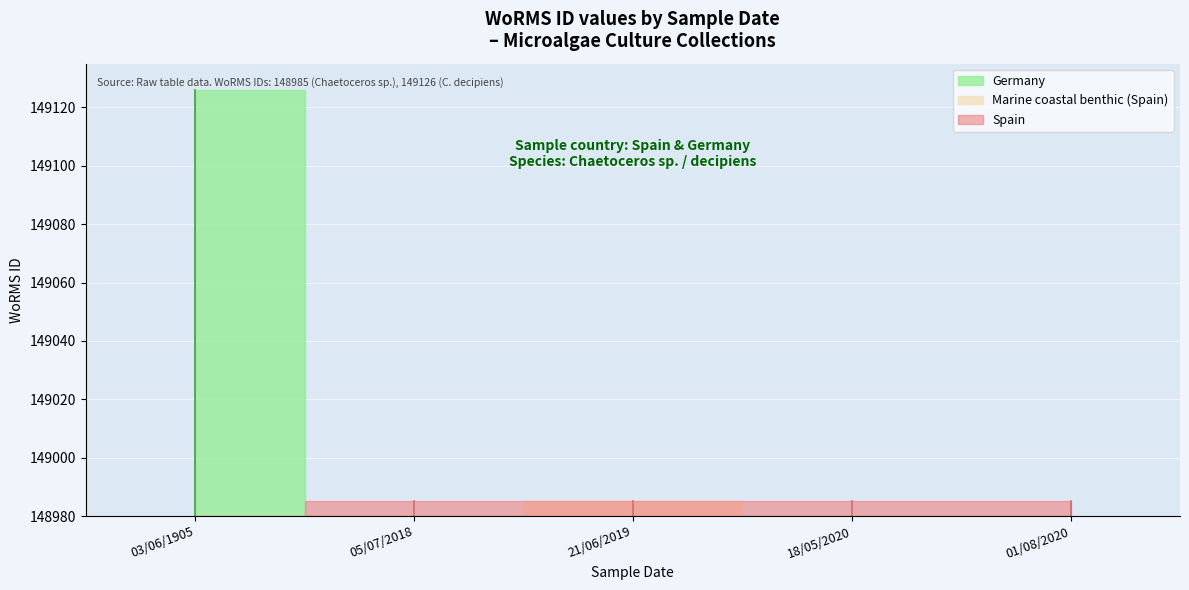

At which category is the sum across all series the highest?

03-06-1905